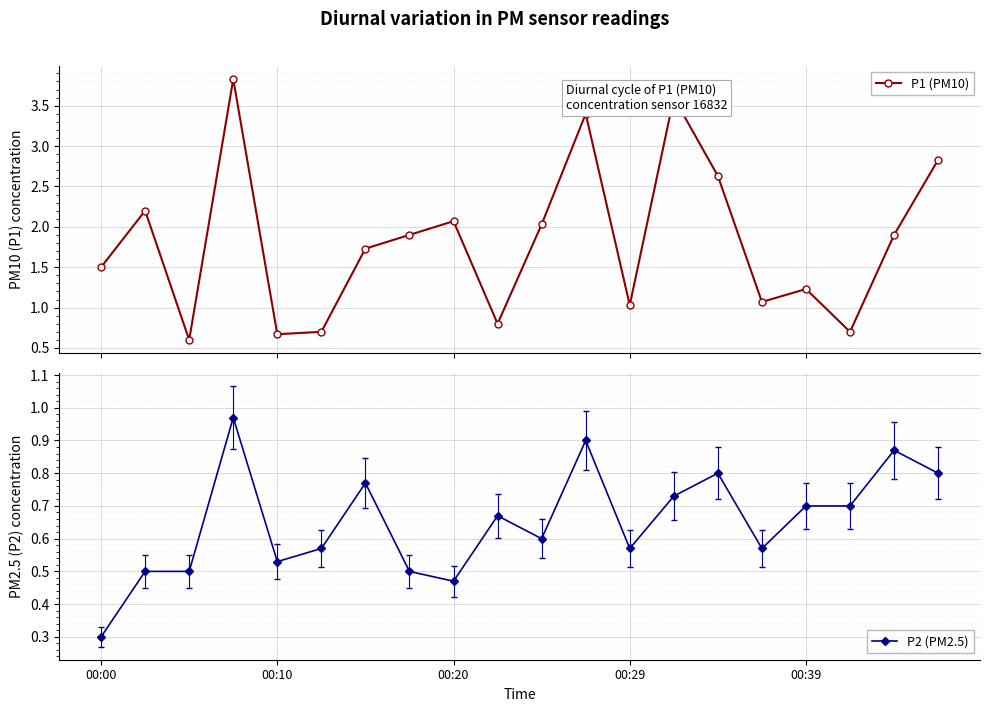

What are all the series names shown in the legend?

P1 (PM10), P2 (PM2.5)